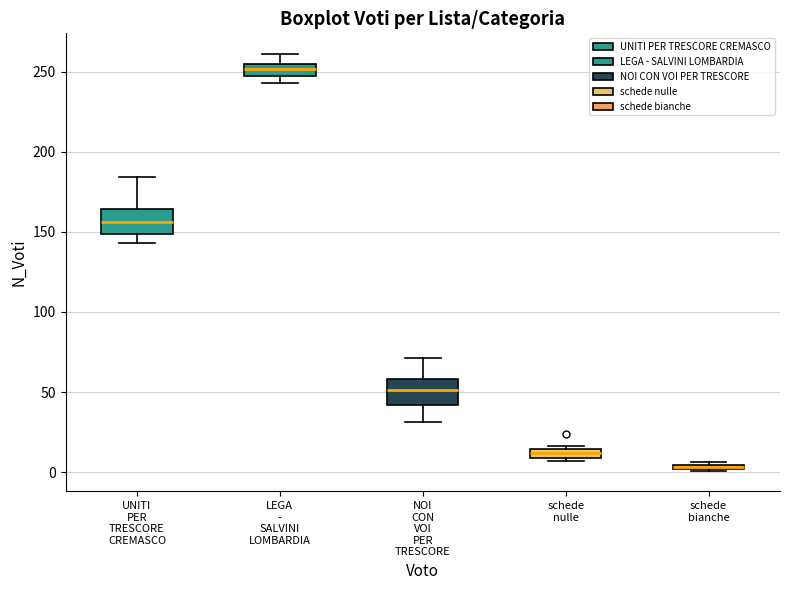

Where is the upper edge of the box for schede bianche on the y-axis? The values are not printed on the chart, so give them approximately, as read against the axis.

5